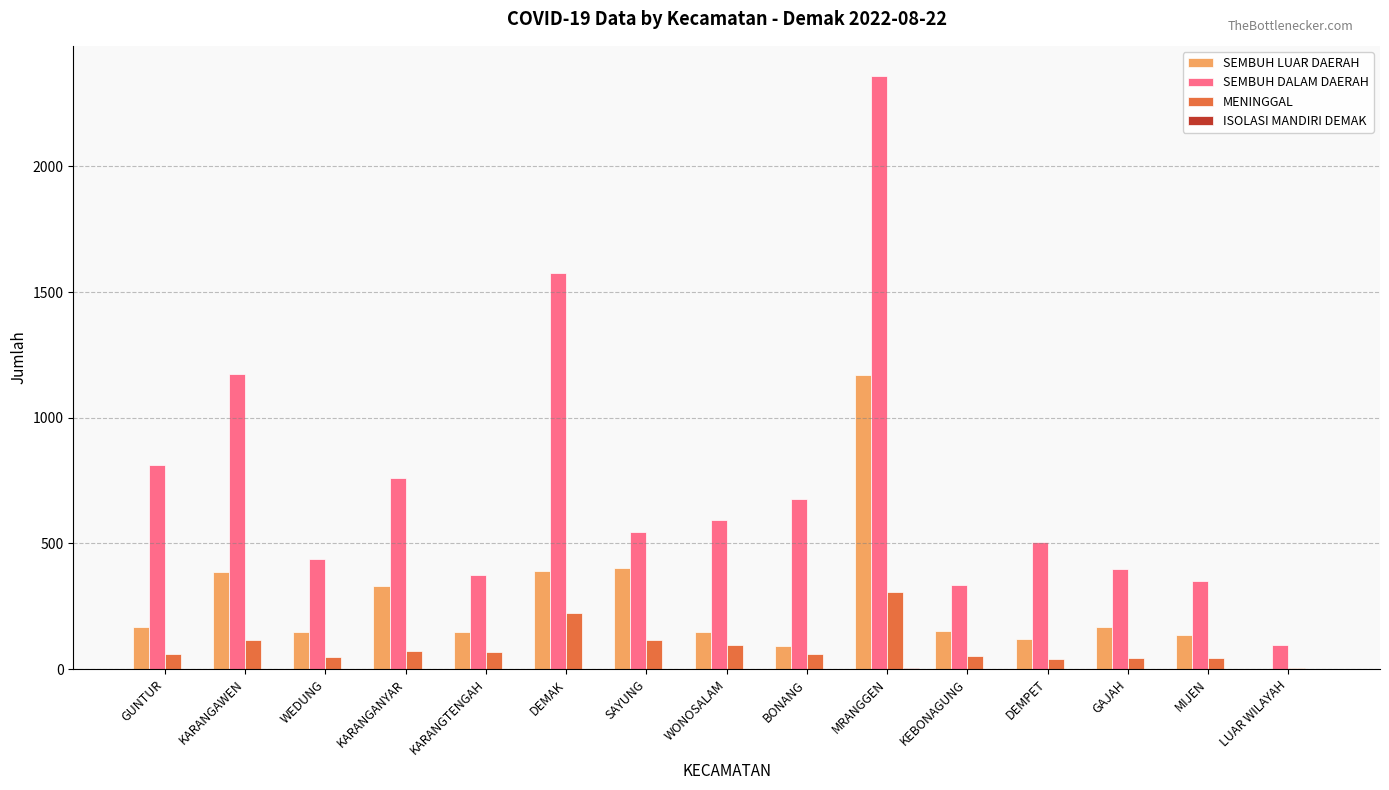

Which series has the largest total across all categories?

SEMBUH DALAM DAERAH